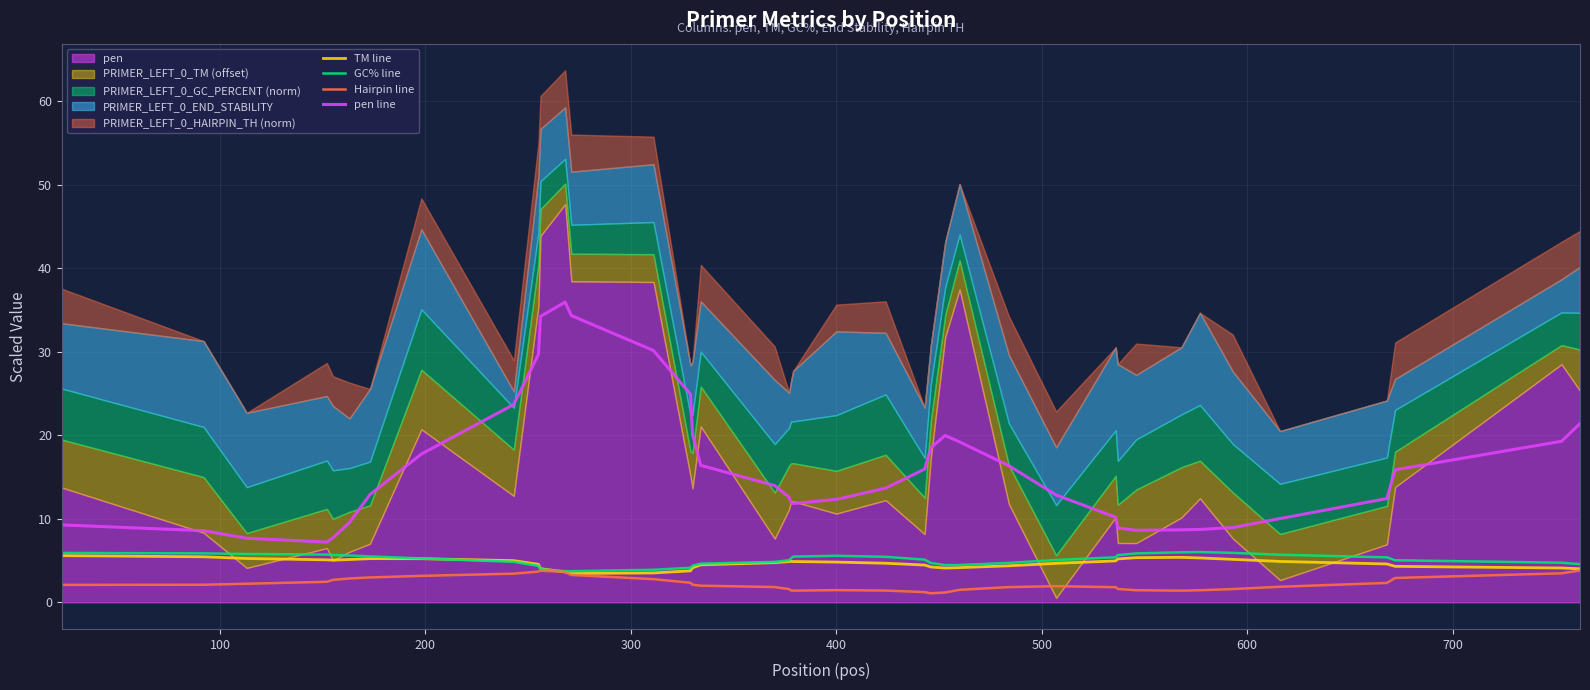

How many data points in pen line are above 13?

20